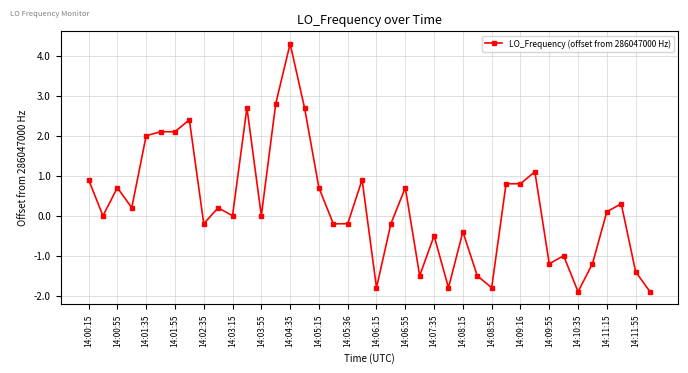

Count the number of data series in this chart.

1